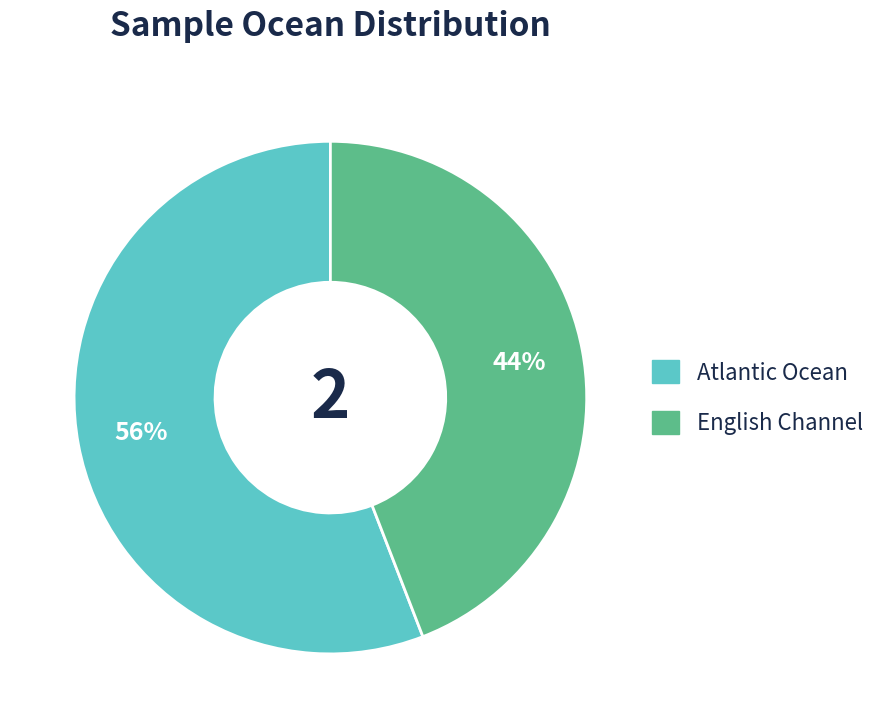

Combined, do English Channel and Atlantic Ocean account for over 50%?

Yes